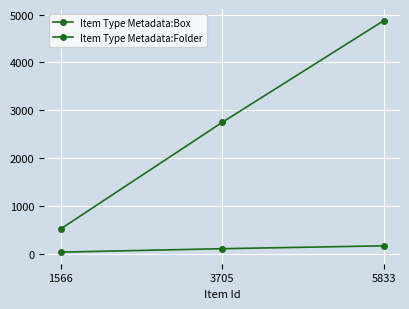

Is it true that Item Type Metadata:Box equals 33 at 5833?

False